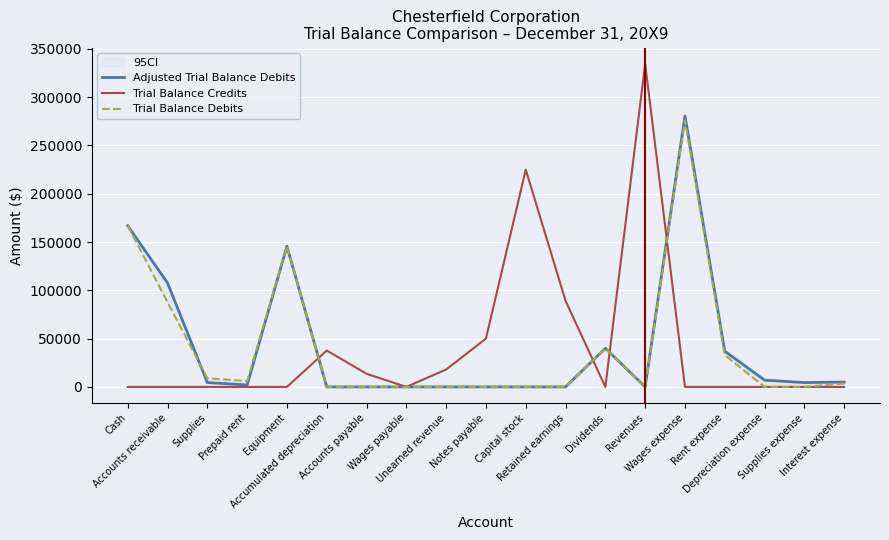

At how many categories does at least one series exceed 66874?

7